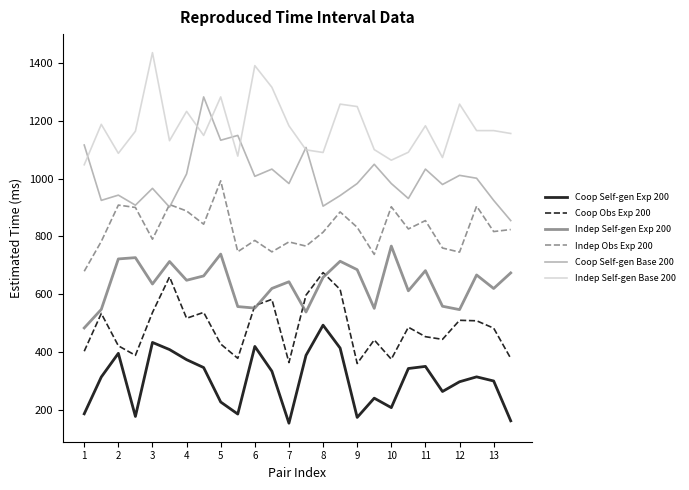

Which series has the largest total across all categories?

Indep Self-gen Base 200